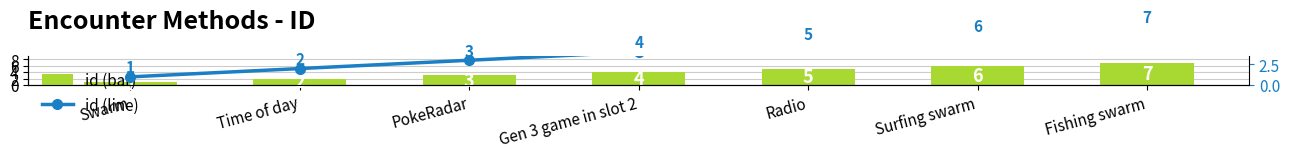

Which series has the widest spread of values?

id